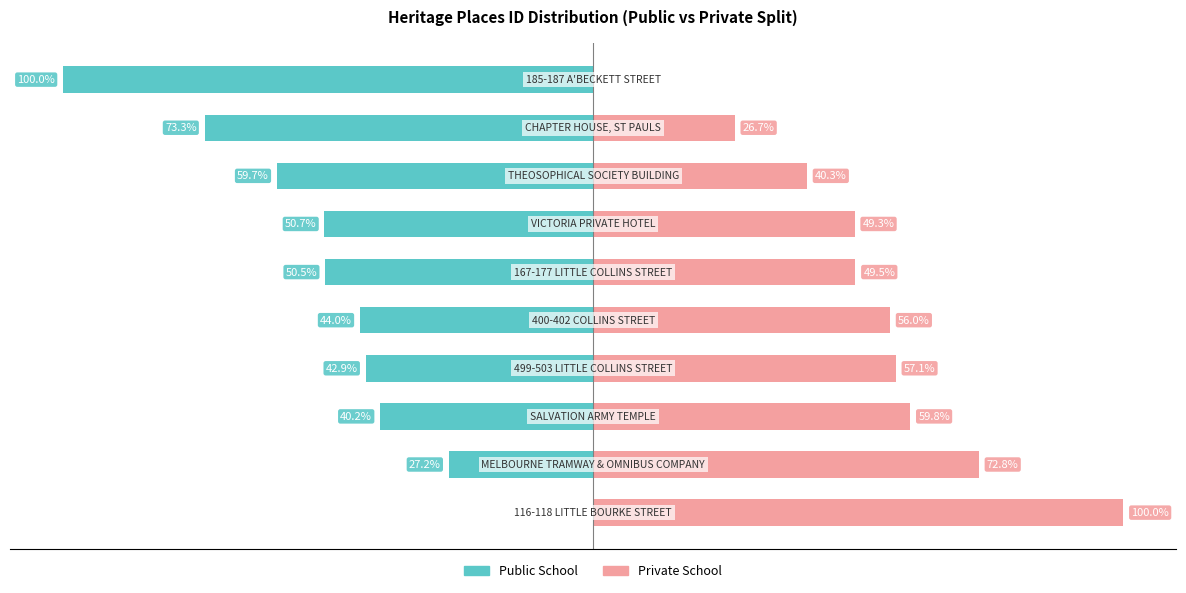

Which series has the widest spread of values?

Public School